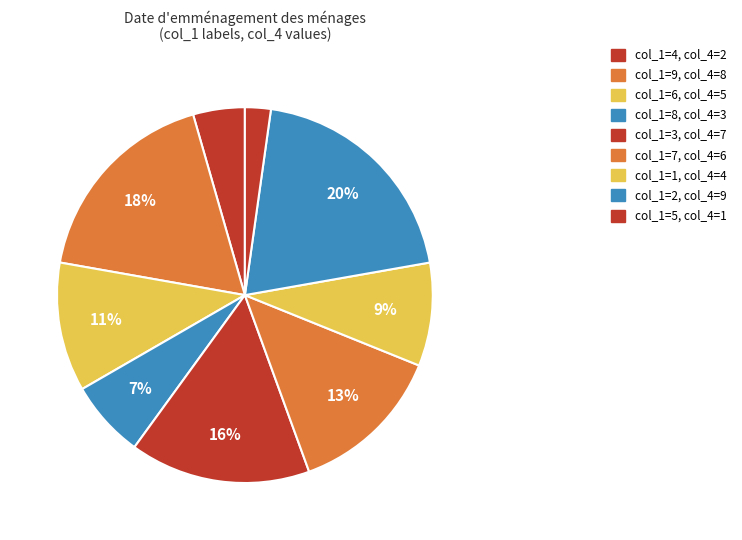

Which category has the smallest portion of the pie?

col_1=5